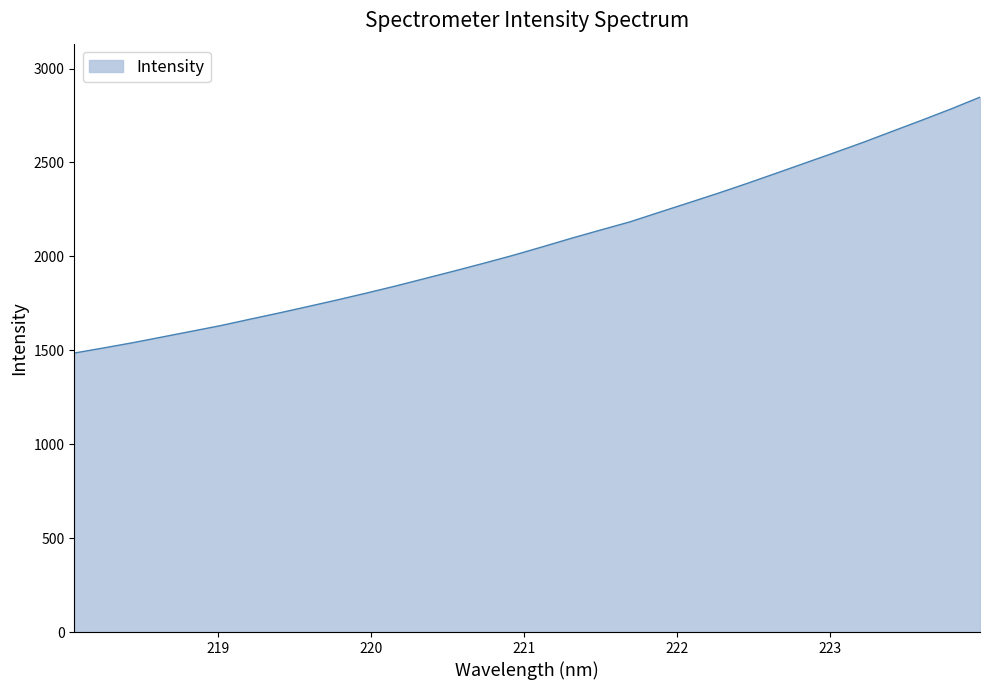

What is the maximum value shown in the chart?

2847.8